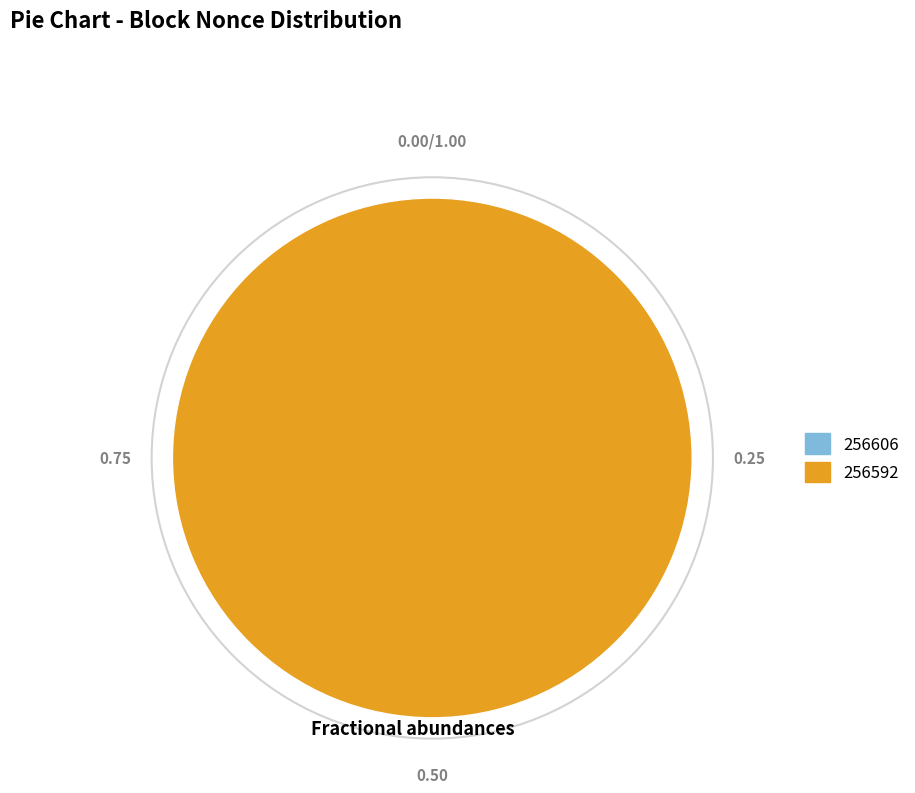

Rank the categories by value from lowest to highest.

256606, 256592